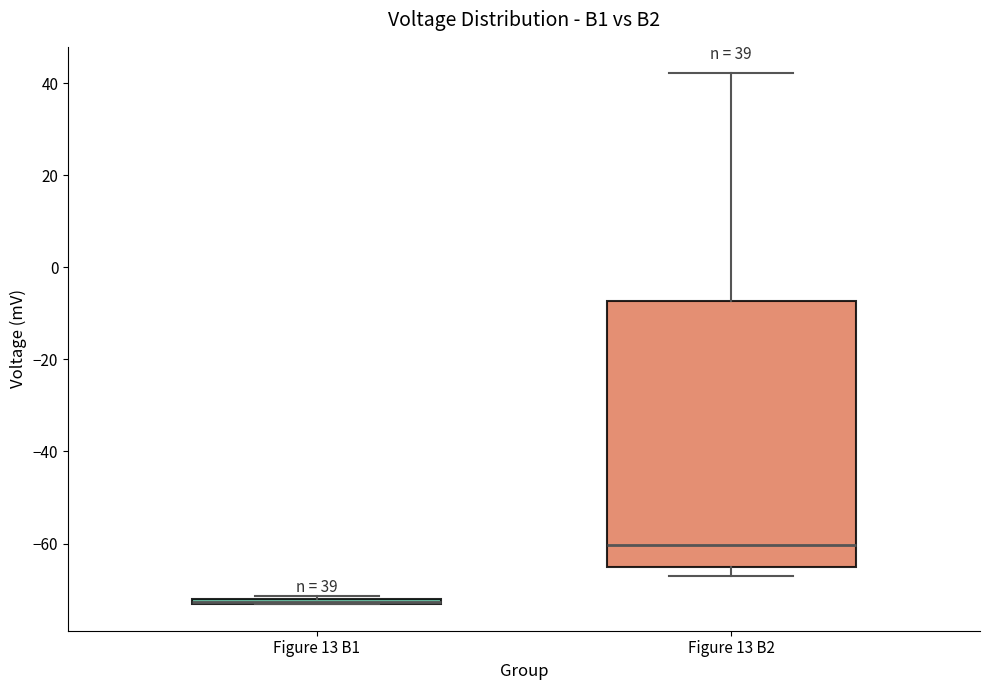

Comparing the boxes themselves (not the whiskers), which one is the tallest?

Figure 13 B2